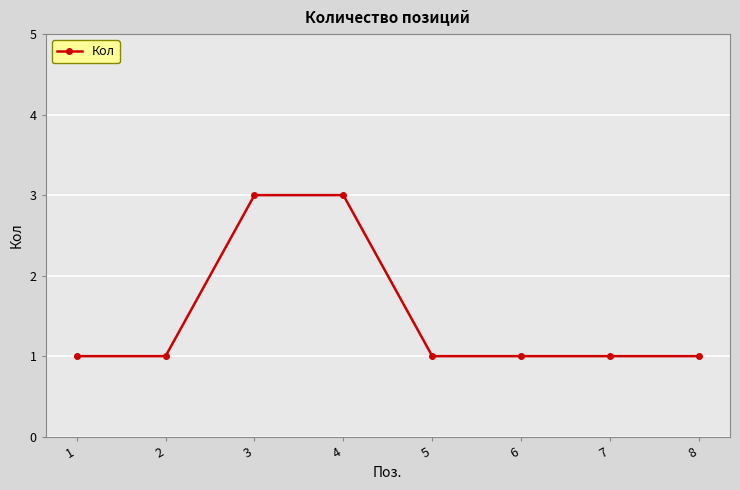

What is the greatest value displayed?

3